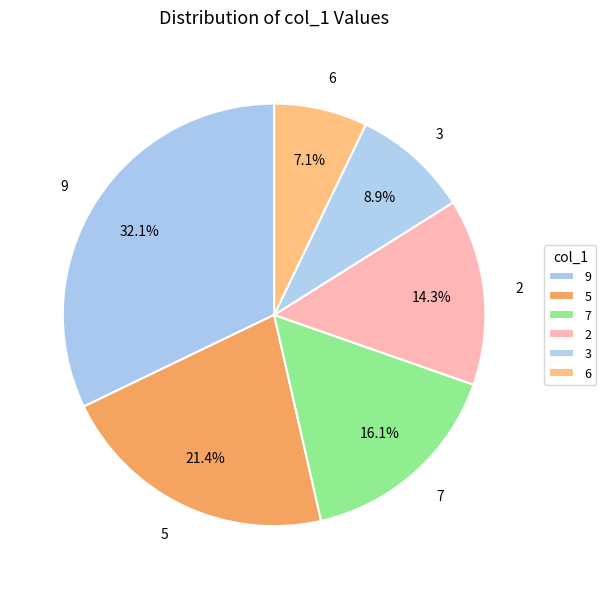

Does any single category account for the majority?

No